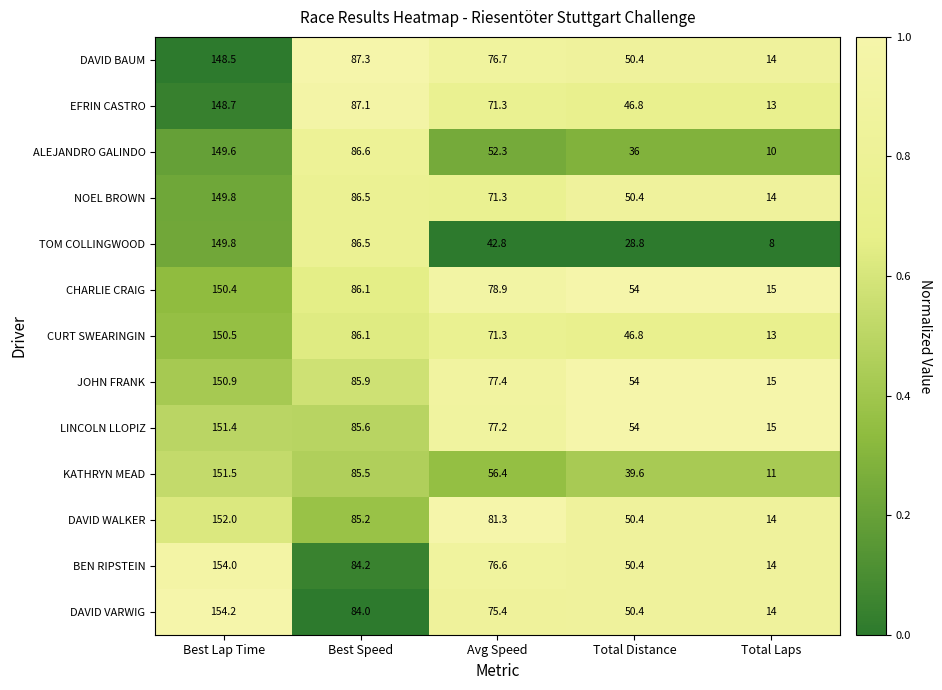

How many data points does each series have?

5